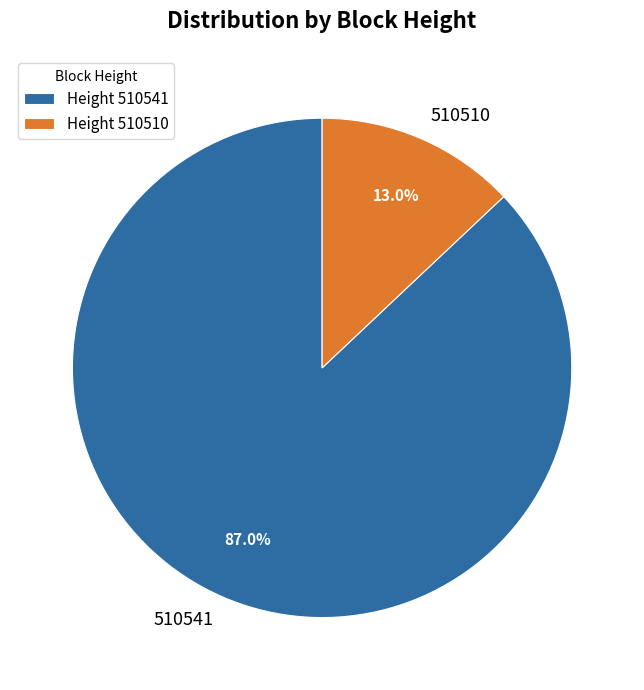

To the nearest percent, what portion does 510510 represent?

13%